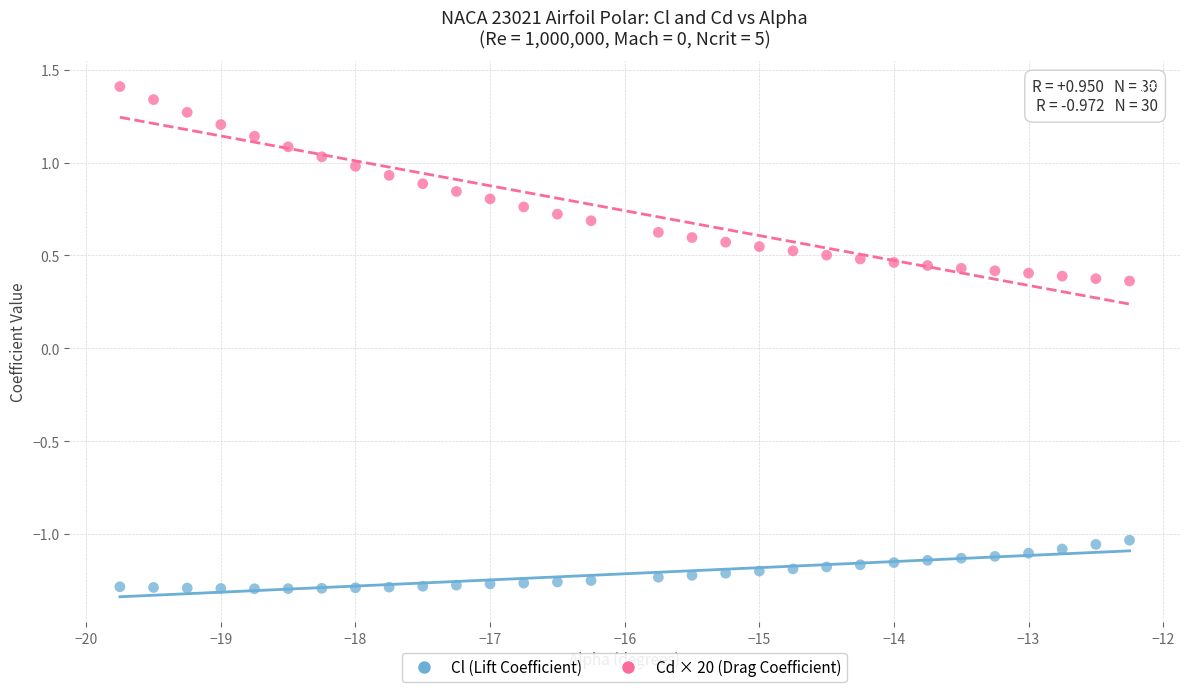

Which series reaches the maximum Y coordinate?

Cd × 20 (Drag Coefficient)